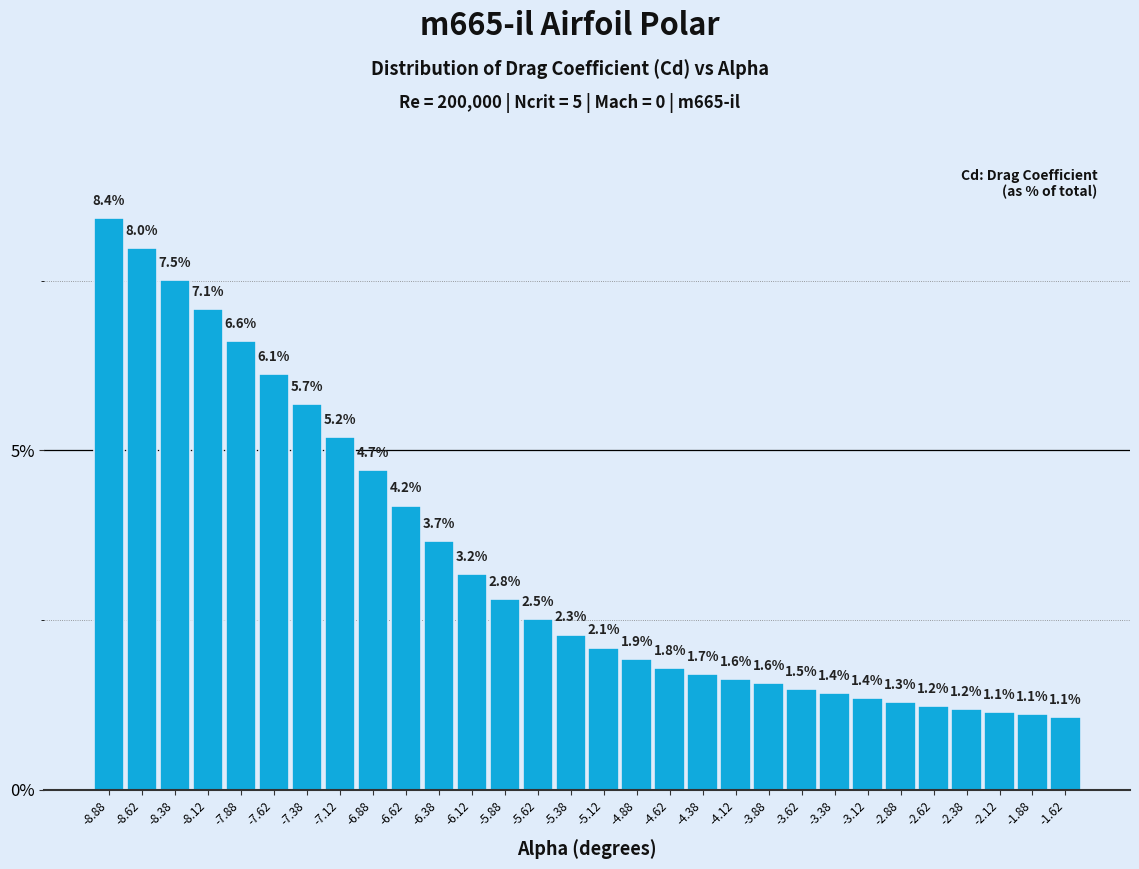

Reading right to left, list all the values displayed in this chart.

-1.62=1.1	-1.88=1.1	-2.12=1.1	-2.38=1.2	-2.62=1.2	-2.88=1.3	-3.12=1.4	-3.38=1.4	-3.62=1.5	-3.88=1.6	-4.12=1.6	-4.38=1.7	-4.62=1.8	-4.88=1.9	-5.12=2.1	-5.38=2.3	-5.62=2.5	-5.88=2.8	-6.12=3.2	-6.38=3.7	-6.62=4.2	-6.88=4.7	-7.12=5.2	-7.38=5.7	-7.62=6.1	-7.88=6.6	-8.12=7.1	-8.38=7.5	-8.62=8.0	-8.88=8.4